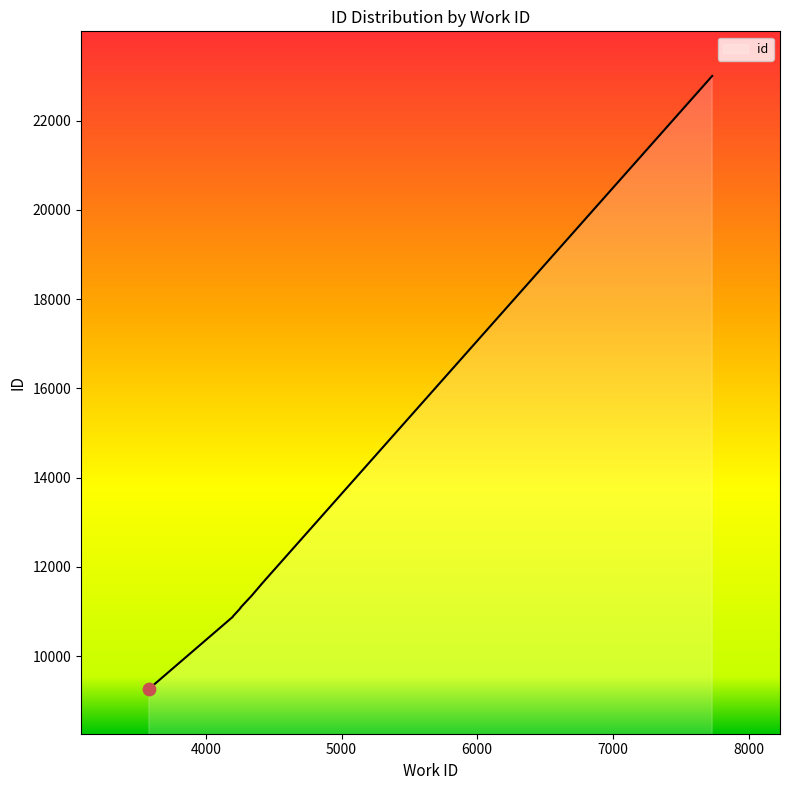

Which has a higher value, 4255 or 7732?

7732